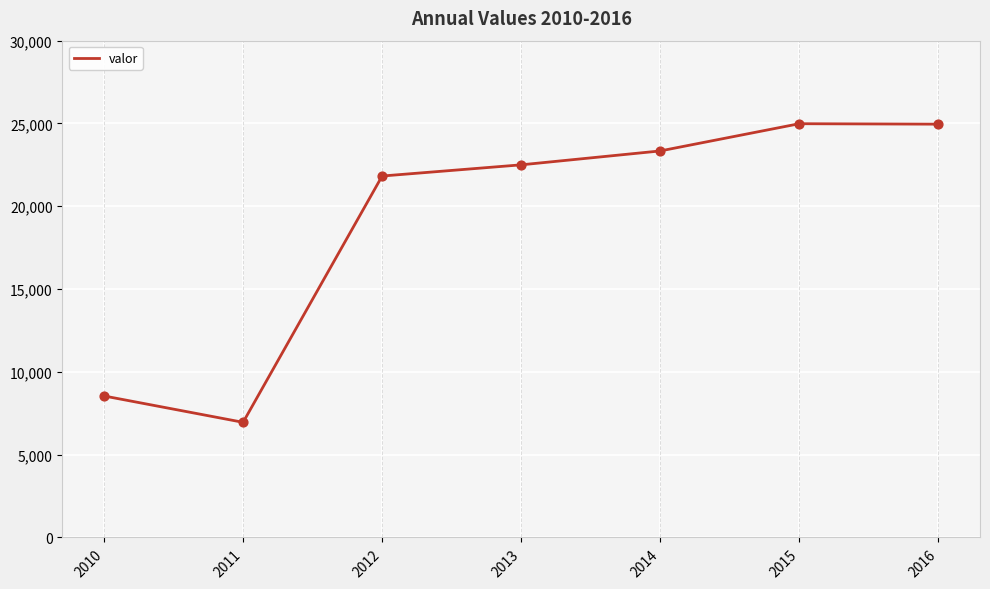

What is the change in value from 2010 to 2016?

+16414